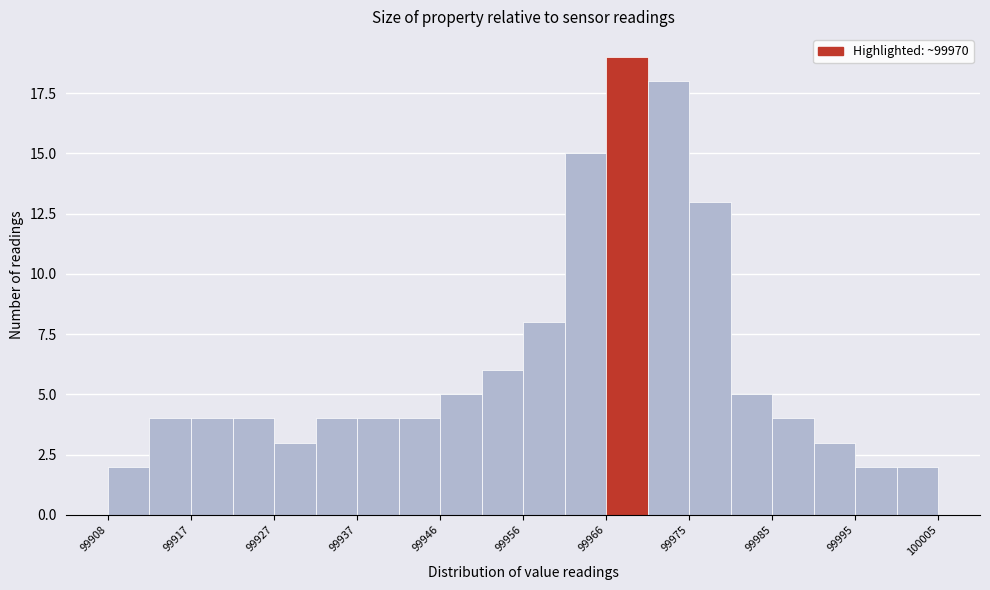

What is the height of the bar covering 99947 to 99952 on the x-axis? Neither the bar edges nor the heights are printed on the chart, so give them approximately, as read against the axes.

5